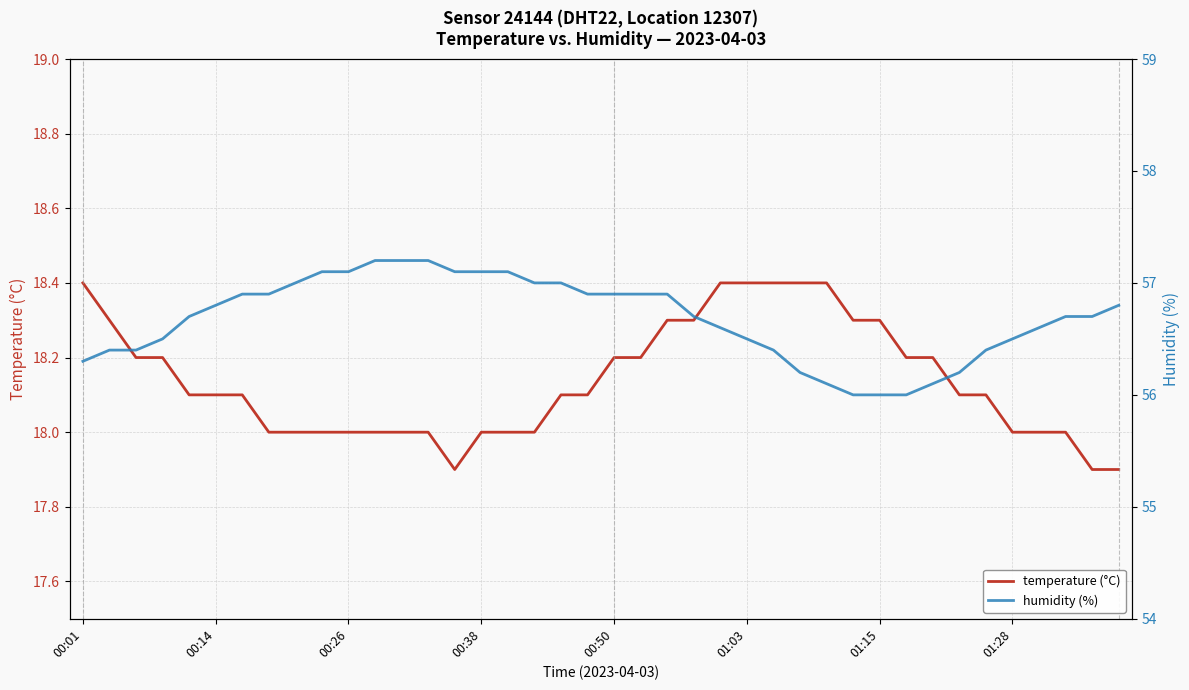

How many data points in temperature (°C) are less than 18?

3